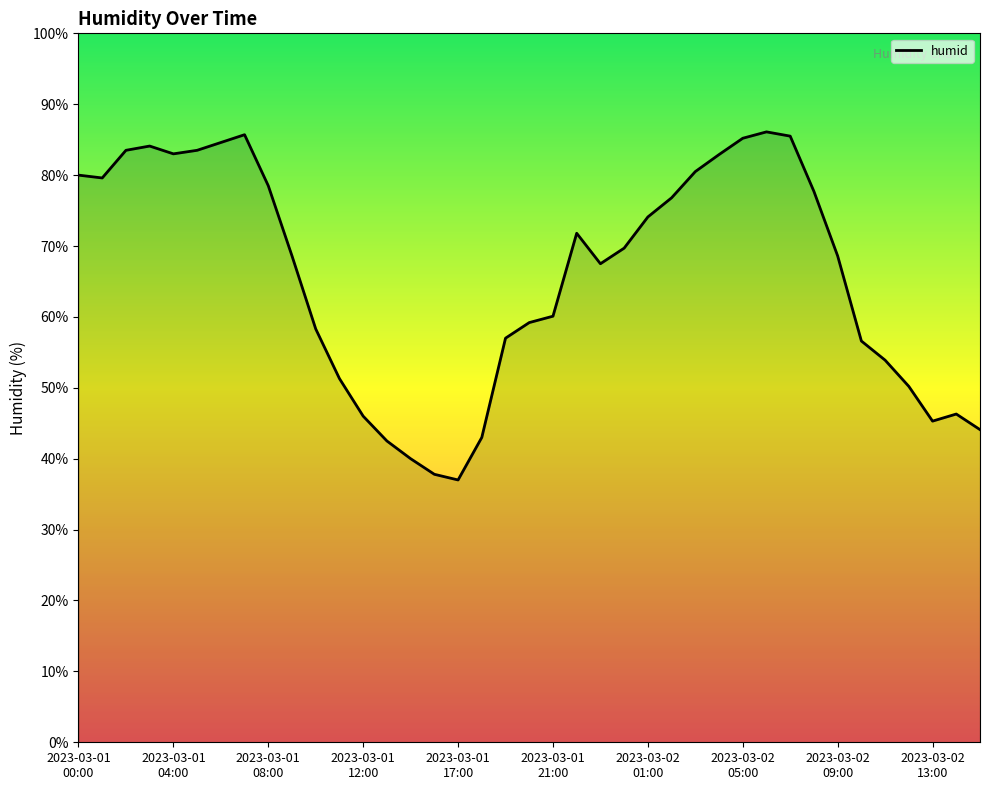

What is the greatest value displayed?

86.1